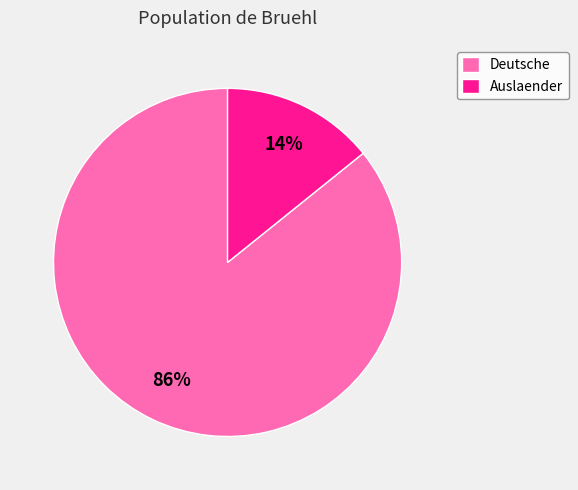

Do Deutsche and Auslaender together represent more than half of the pie?

Yes